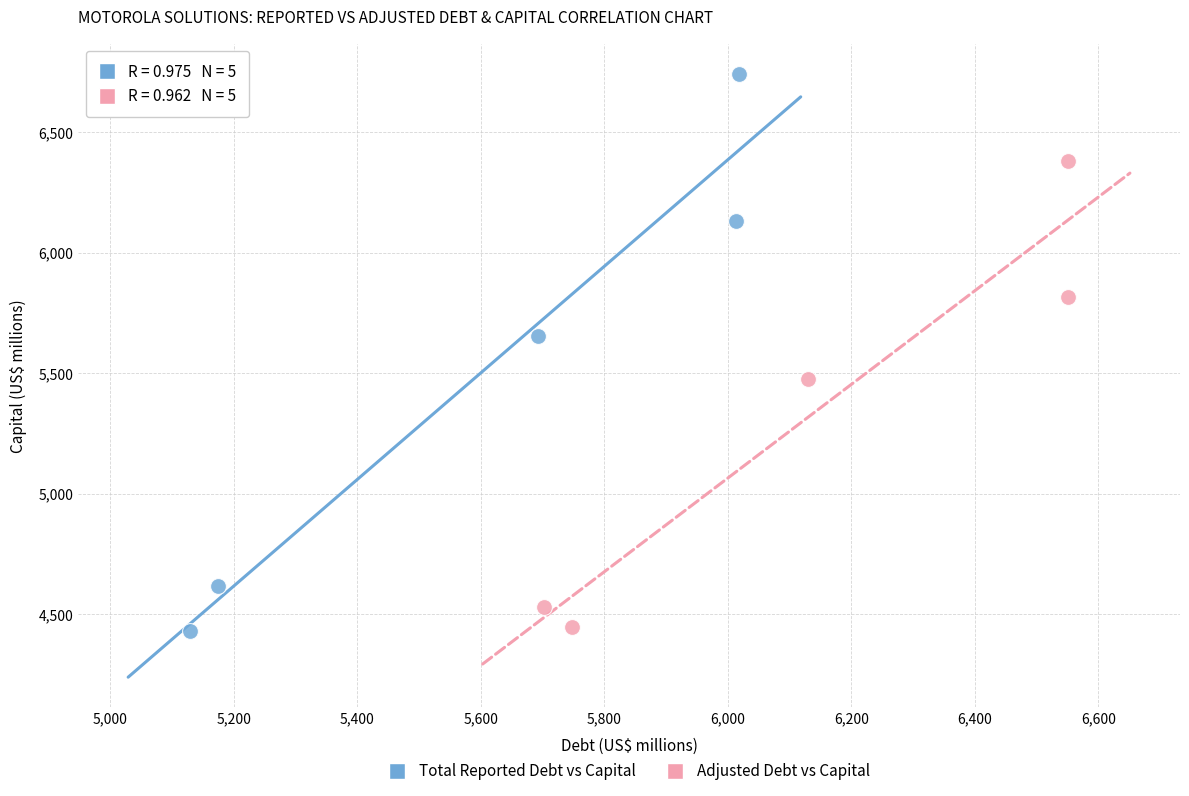

Which series contains the highest Y value?

Total Reported Debt vs Capital